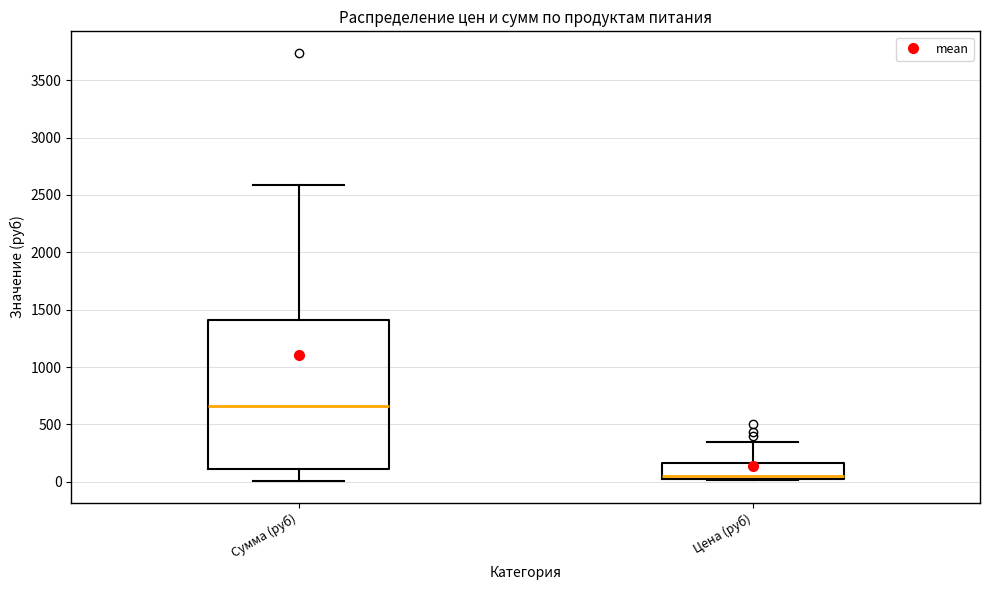

Reading left to right, transcribe this box plot: for each box, give where its median line is, the range the box spans, and where its two whiskers end, as read against the y-axis. The values are not printed on the chart, so give them approximately, as read against the axis.

Сумма (руб): median 650, box 100 to 1400, whiskers 0 to 2600
Цена (руб): median 50 (just above the box's lower edge), box 50 to 150, whiskers 0 to 350